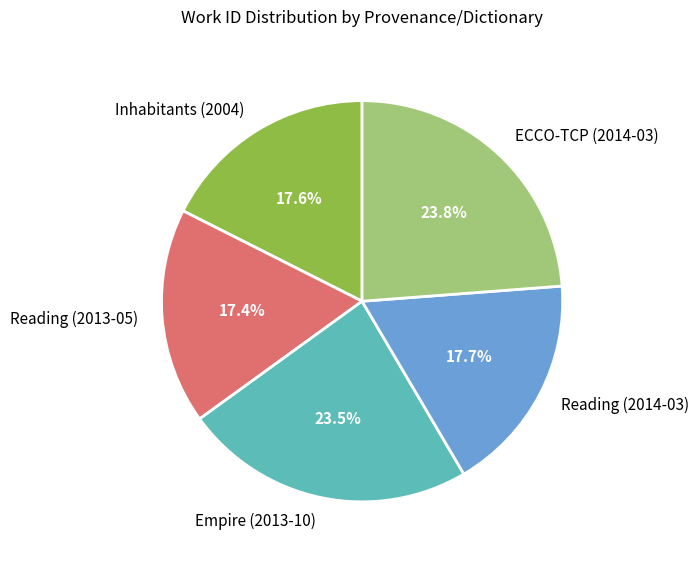

True or false: Reading (2014-03) accounts for 12% of the total.

False